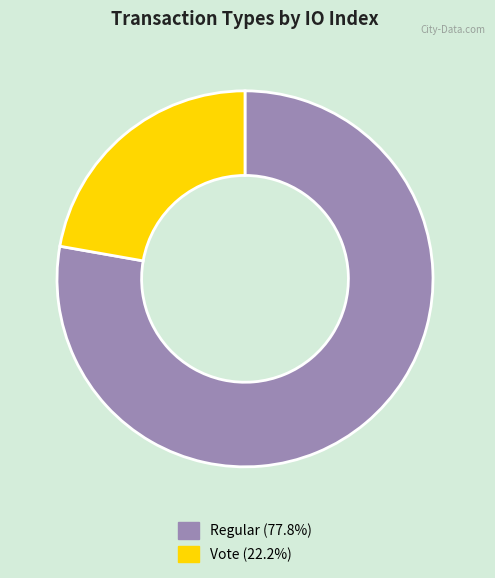

Which slice is the largest?

Regular